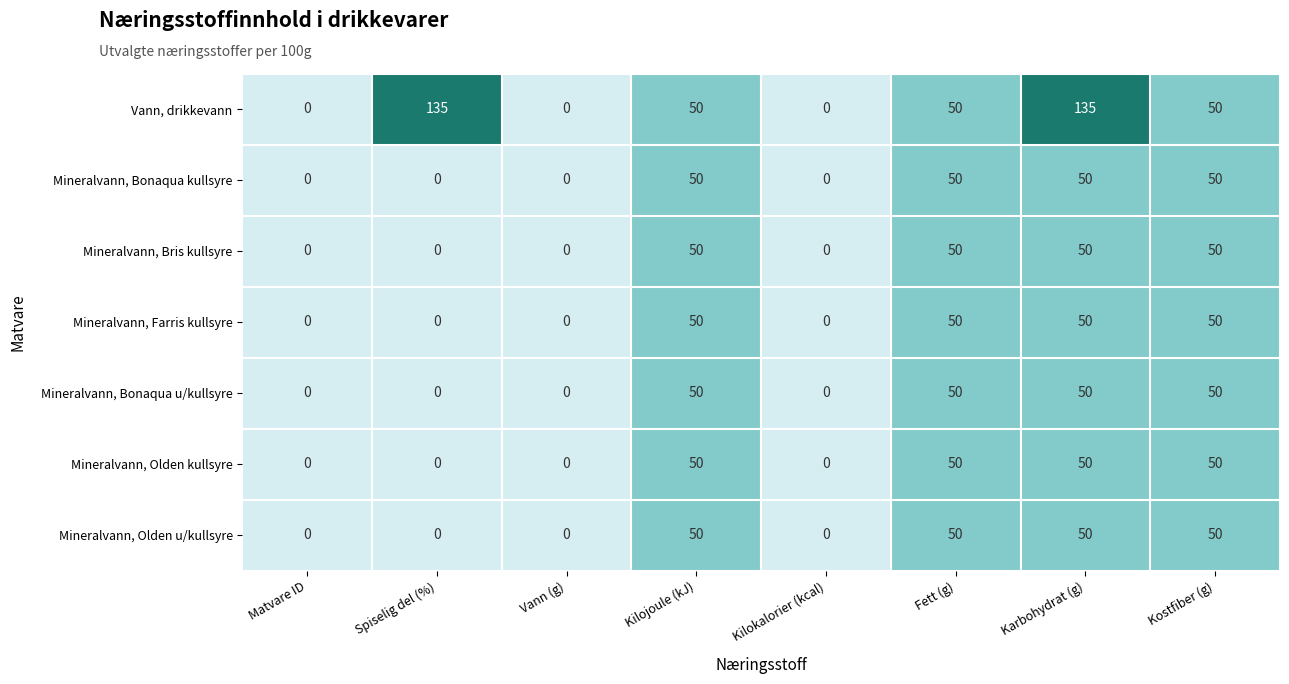

What is the sum of the Mineralvann, Bonaqua u/kullsyre values at Kostfiber (g) and Fett (g)?

100